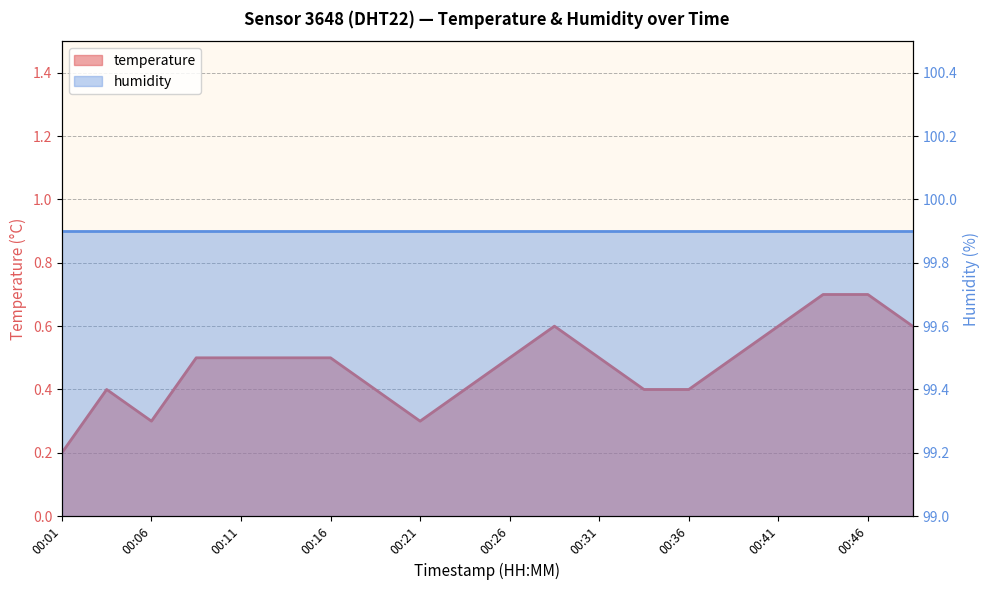

How many points are higher than both their immediate neighbors (excluding endpoints)?

2